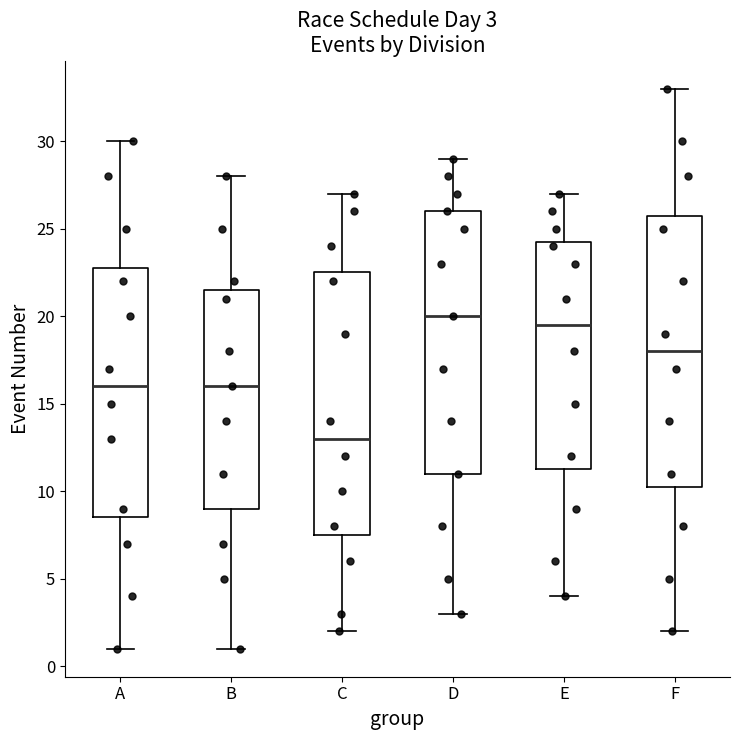

Which box has the highest median line?

D